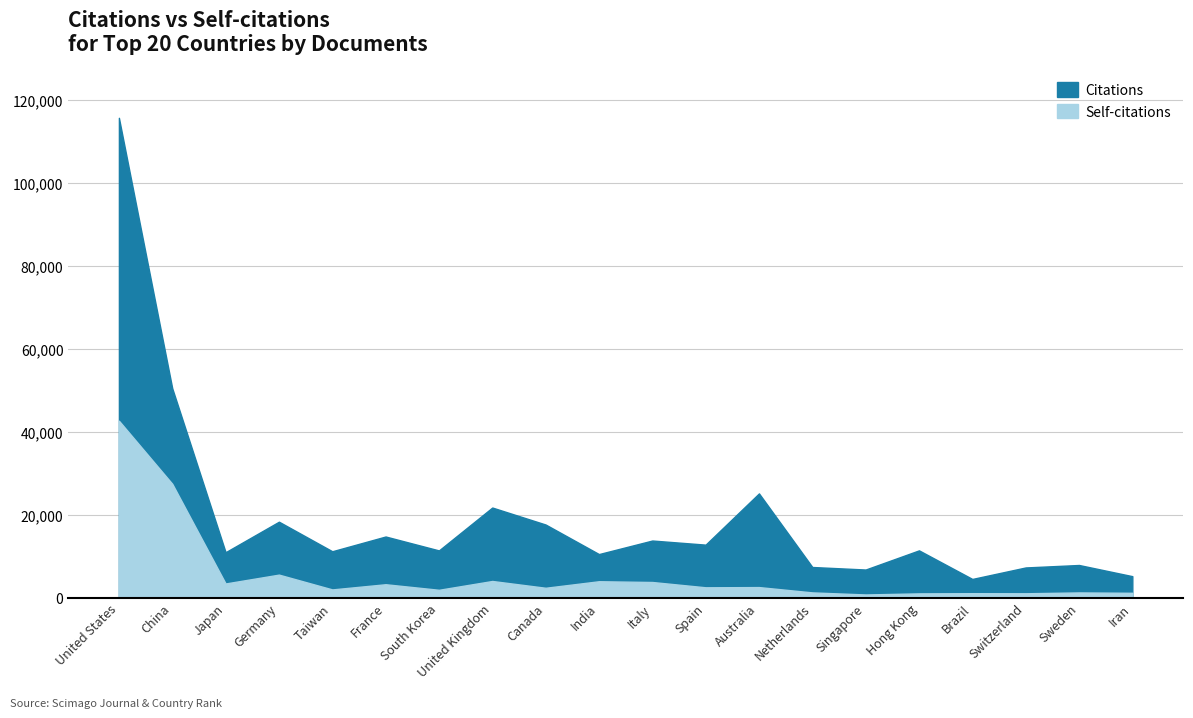

Which series has the largest total across all categories?

Citations